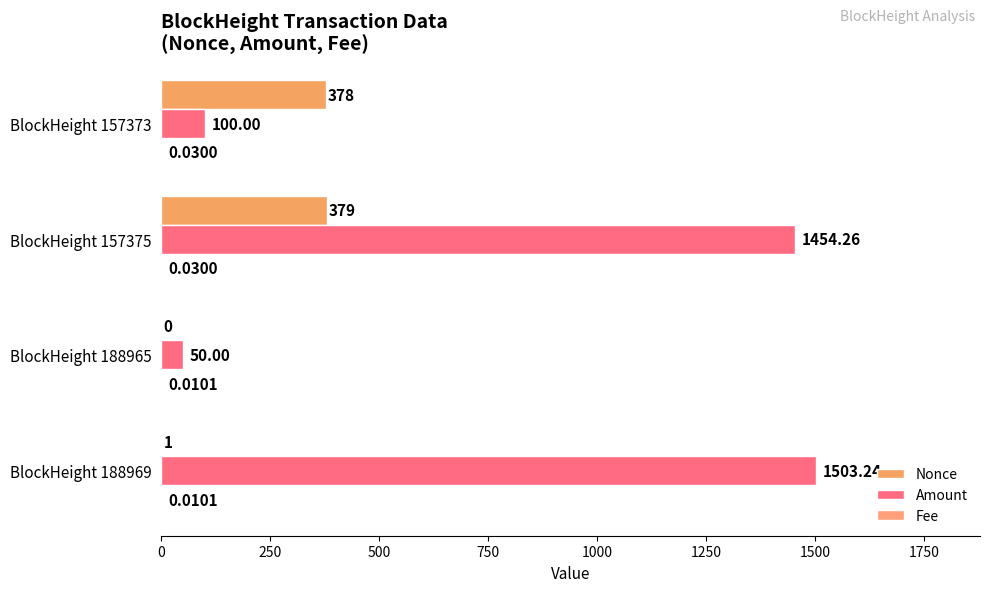

Which series has the largest total across all categories?

Amount